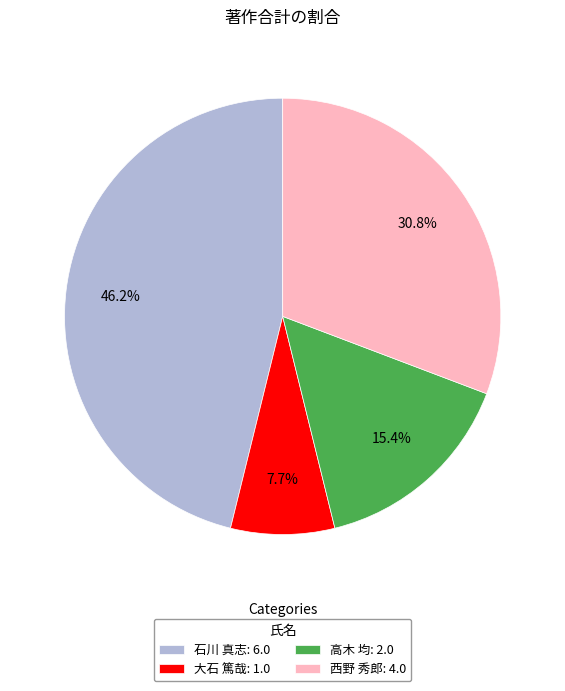

Does any single category account for the majority?

No